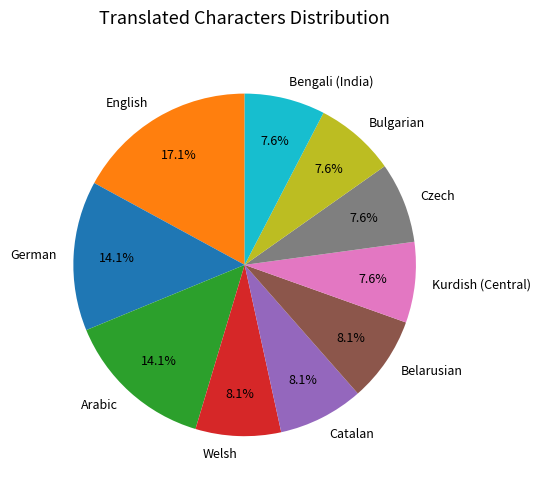

What is the ratio of the value at Kurdish (Central) to the value at Belarusian?

0.9